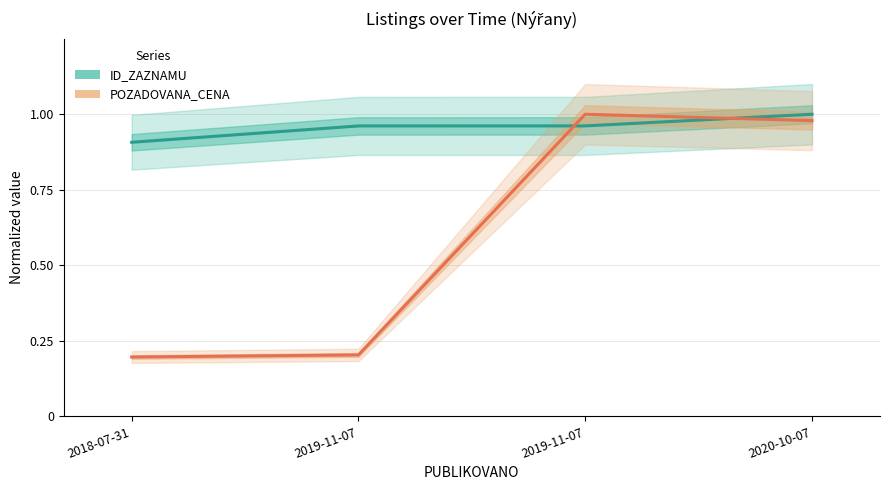

At which label is POZADOVANA_CENA closest to 0?

2018-07-31